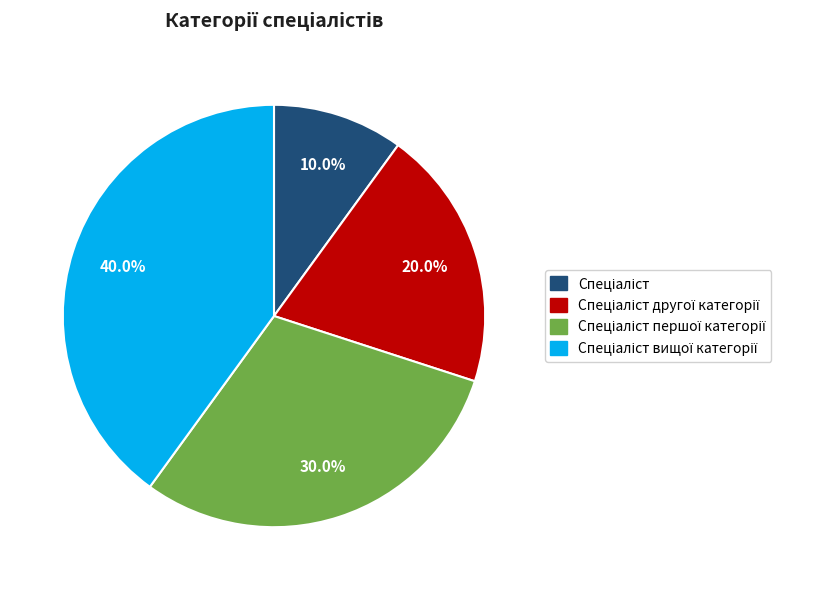

Is there any slice that represents more than half of the pie?

No